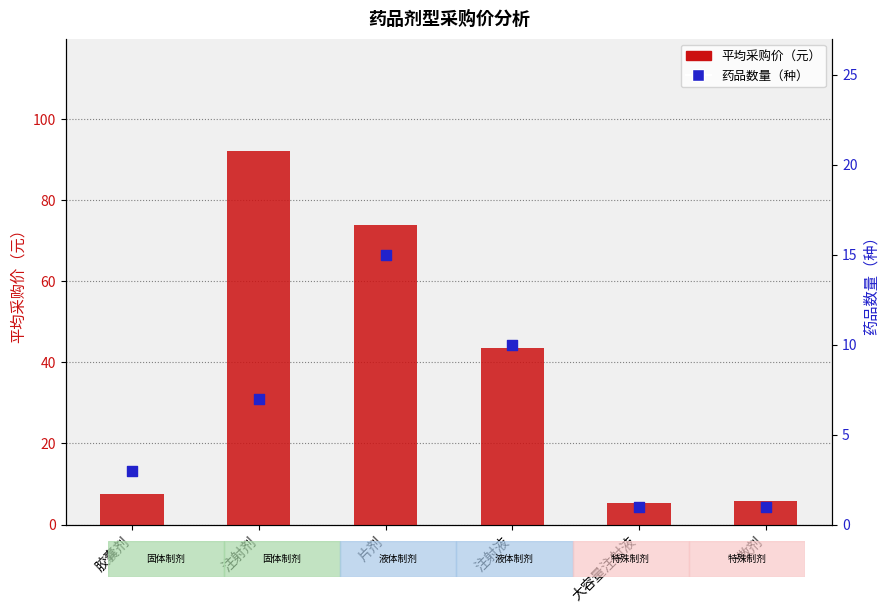

Which series reaches the minimum Y coordinate?

药品数量（种）